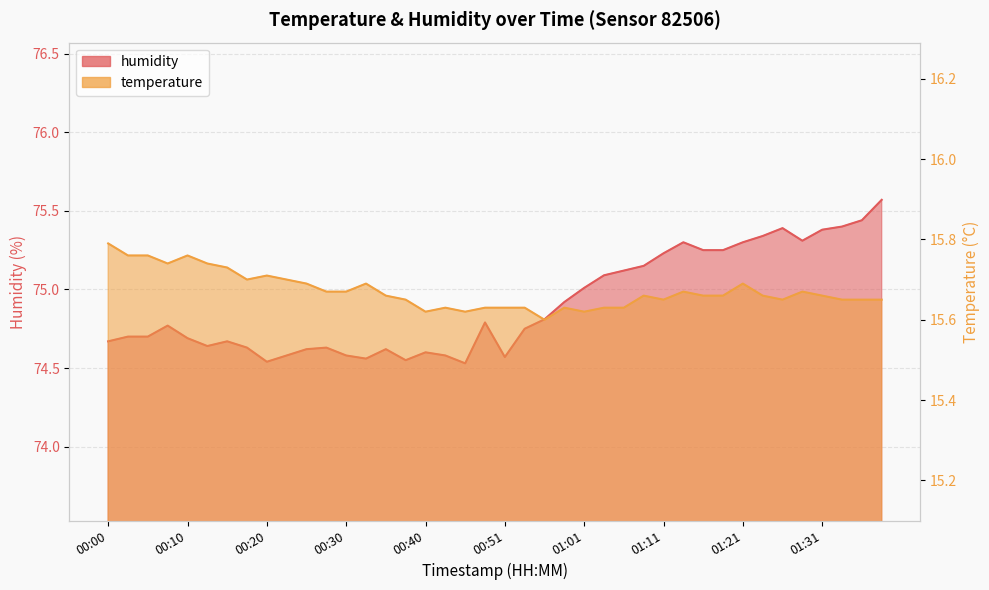

Rank the series by their maximum value, from highest to lowest.

humidity, temperature